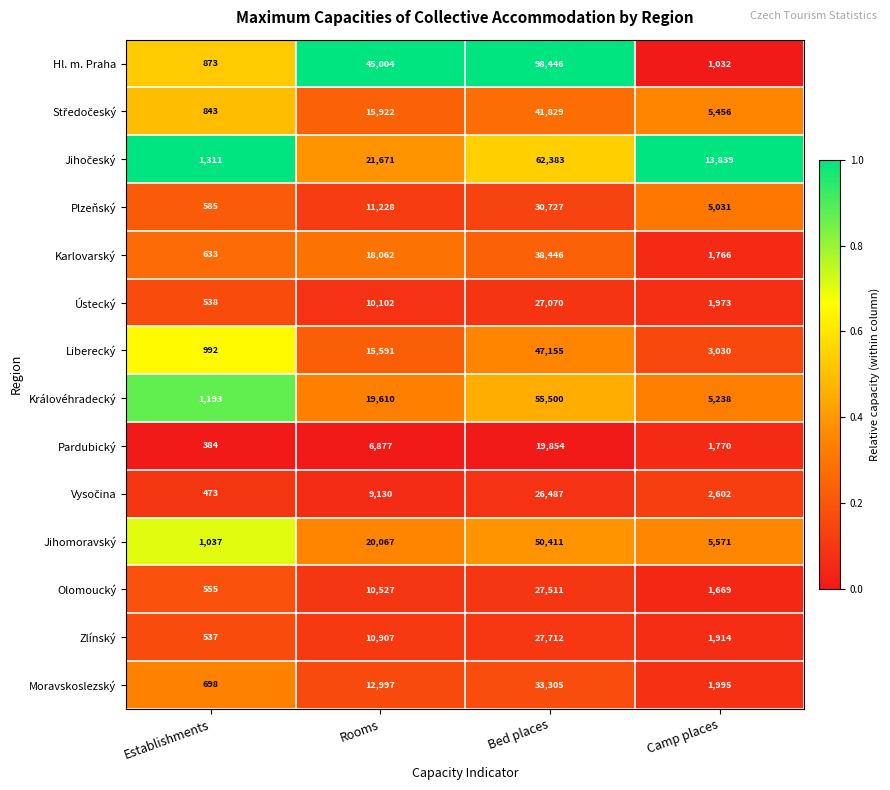

What is the difference between the second highest and second lowest values in the Karlovarský series?

16296